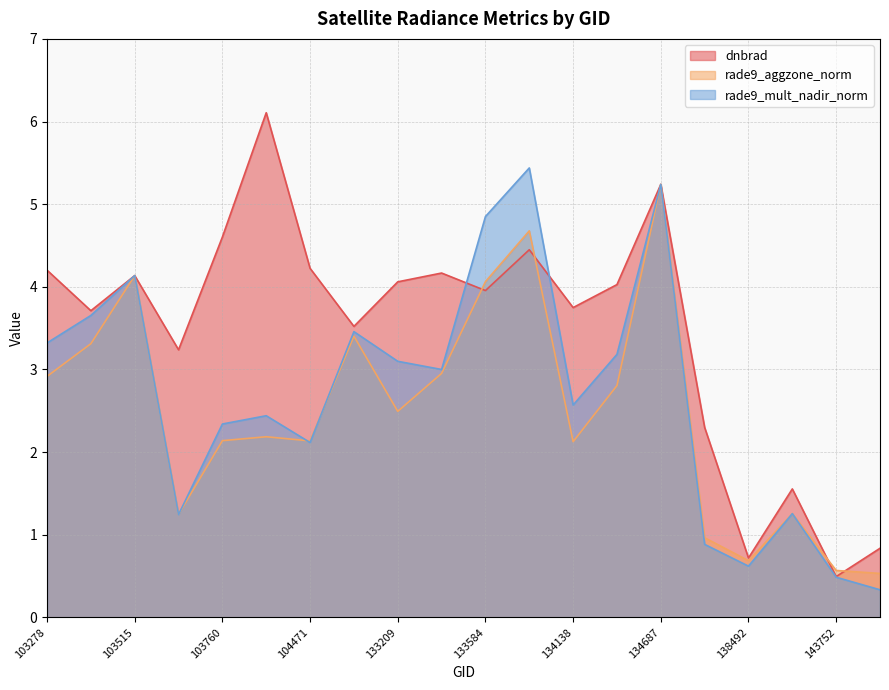

Which series changed the most between 103988 and 132847?

dnbrad